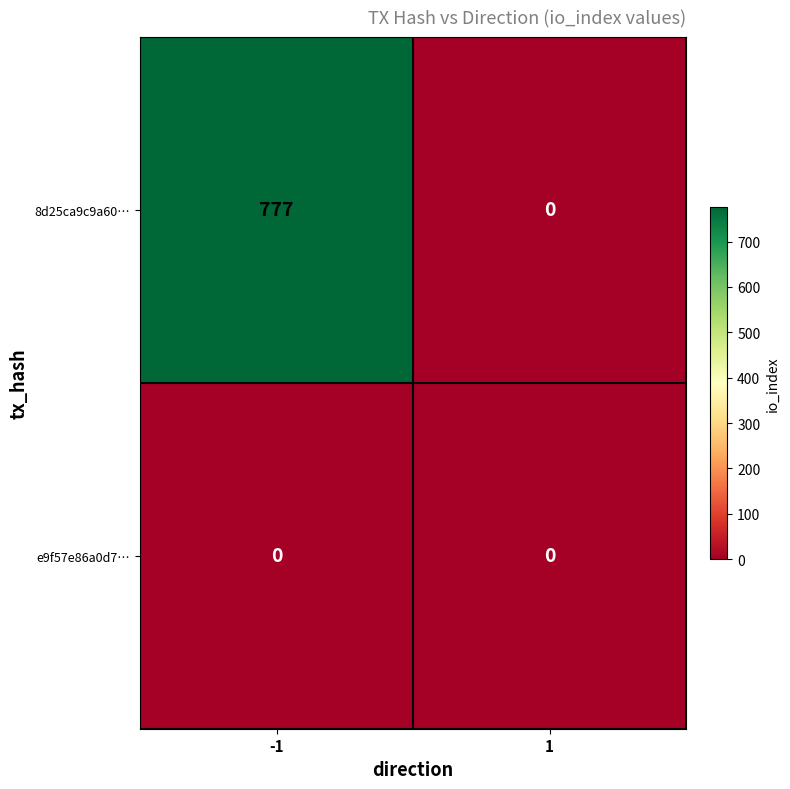

Which series changed the most between -1 and 1?

8d25ca9c9a60…